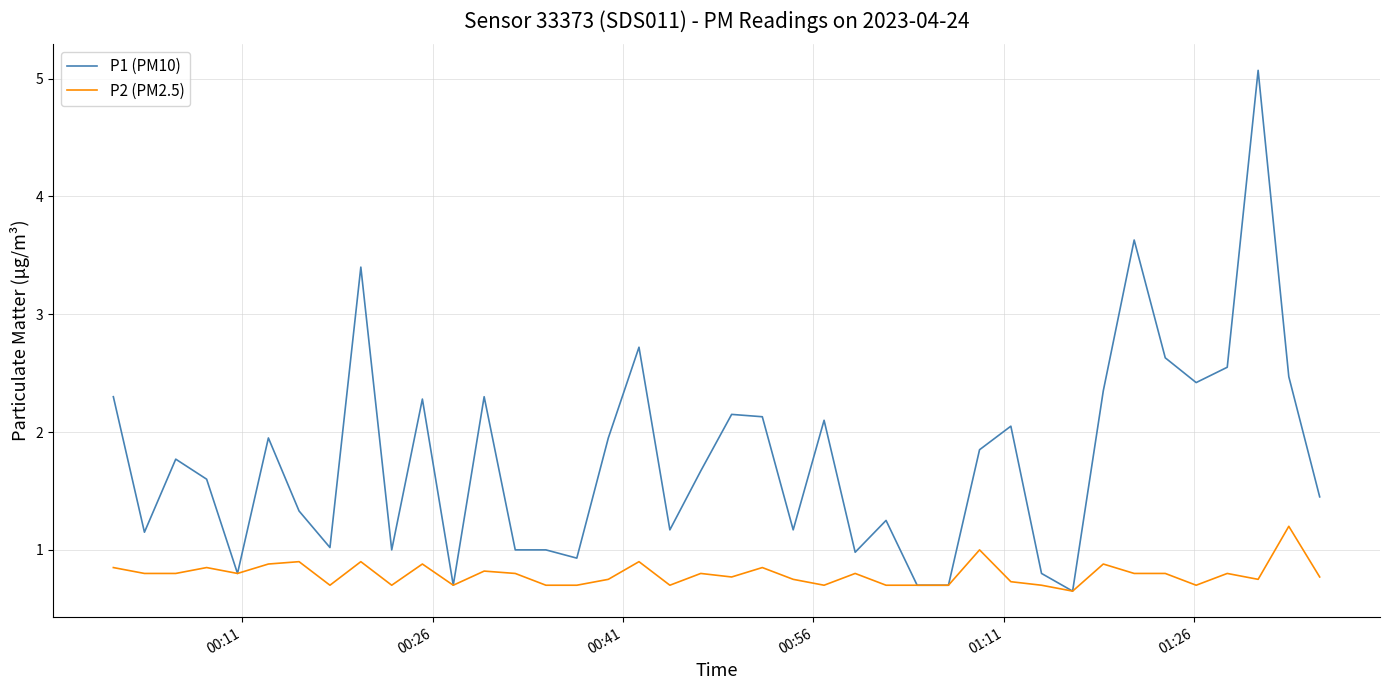

Does the chart have visible grid lines?

Yes